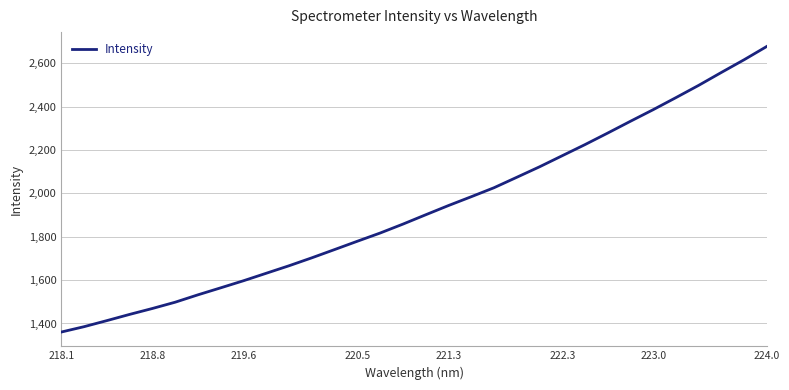

What is the difference between the maximum and minimum values?

1317.0